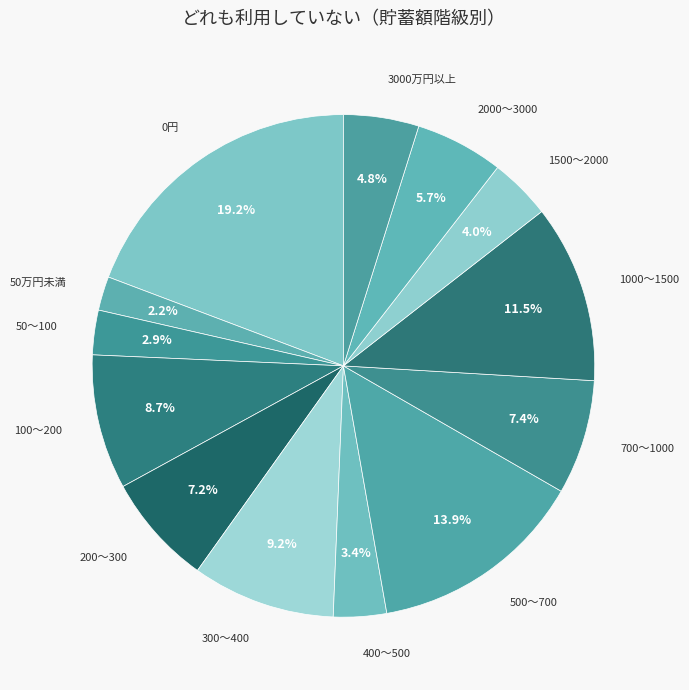

Count the number of slices in the pie.

13